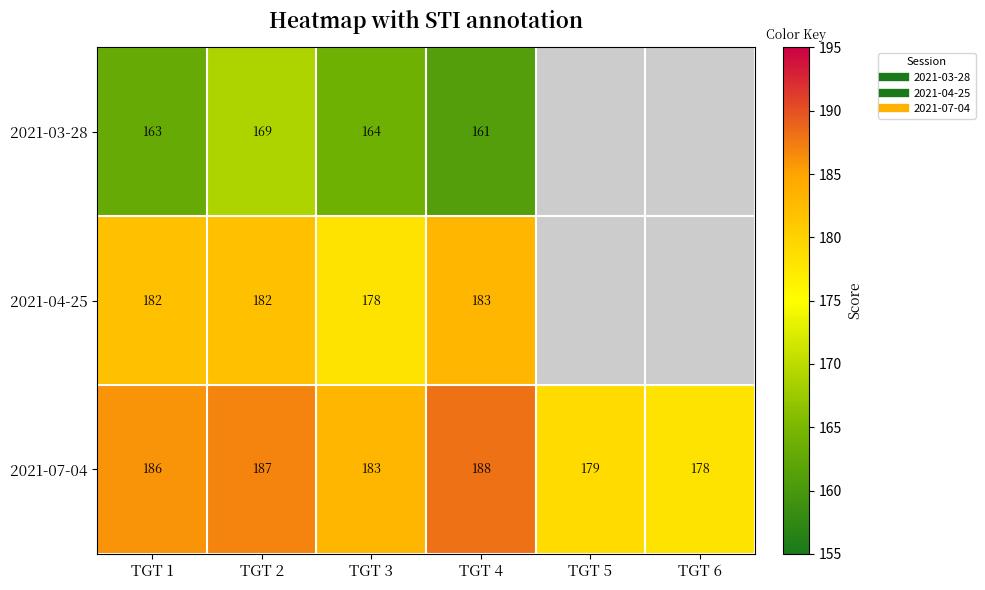

What is the difference between the highest and lowest values at TGT 4?

27